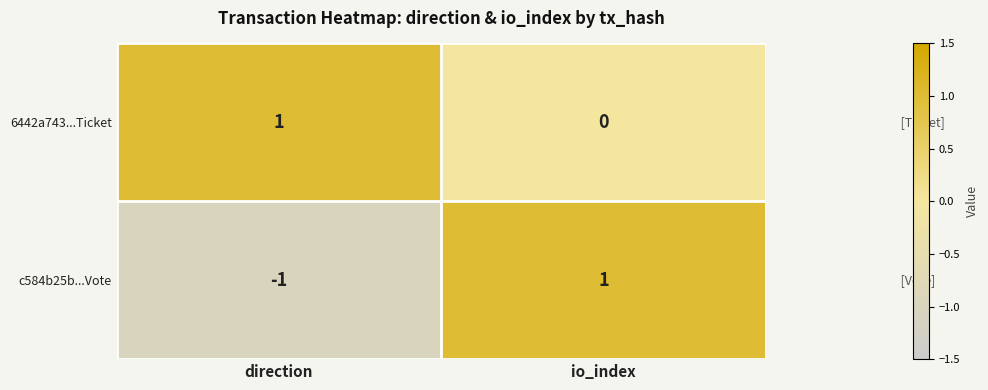

The 6442a743...Ticket series shows 2 at direction. True or false?

False